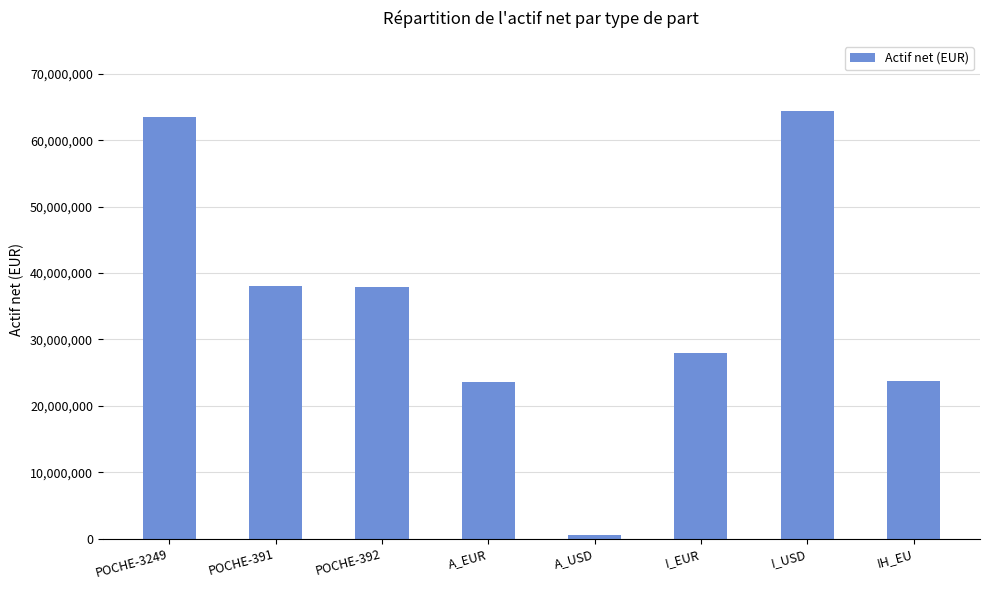

Between I_EUR and A_USD, which is larger?

I_EUR